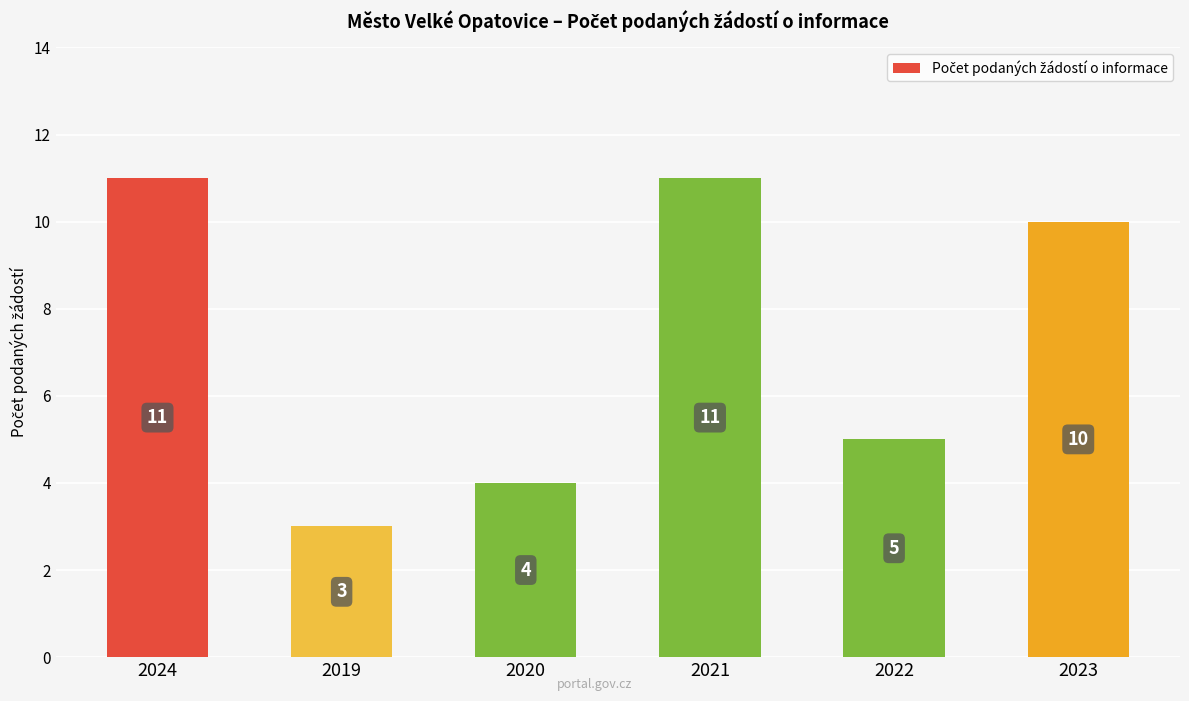

What is the ratio of the value at 2023 to the value at 2022?

2.0